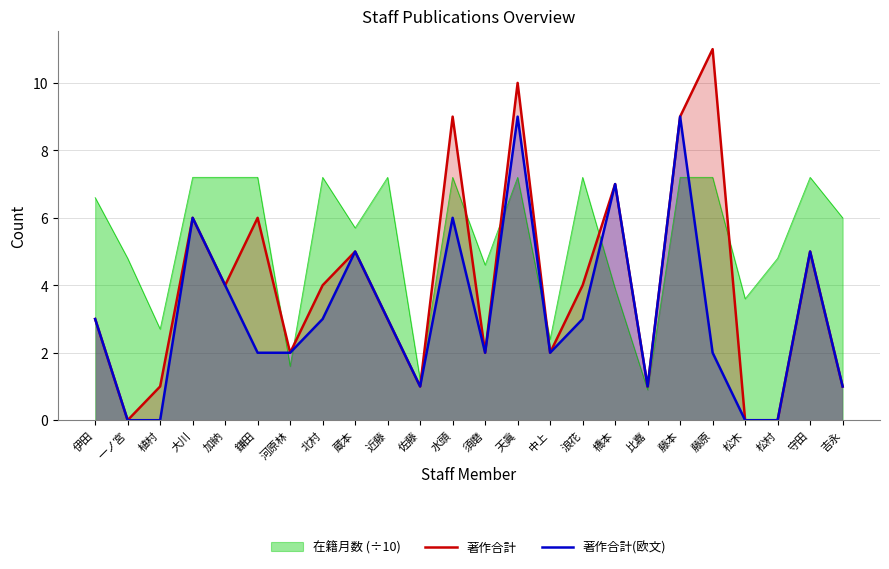

What is the sum of the 著作合計(欧文) values at 吉永 and 守田?

6.0